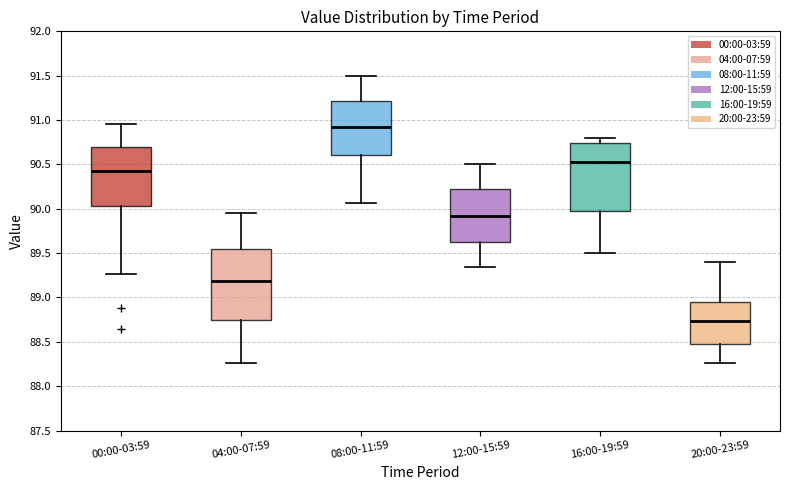

Which box has the lowest median line?

20:00-23:59